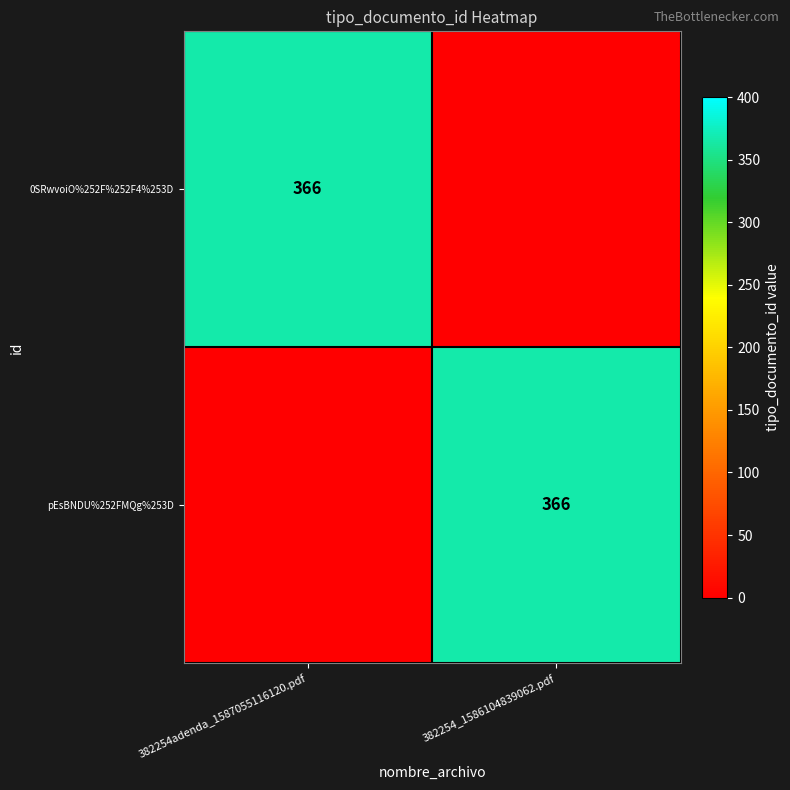

At which category is the sum across all series the highest?

382254adenda_1587055116120.pdf